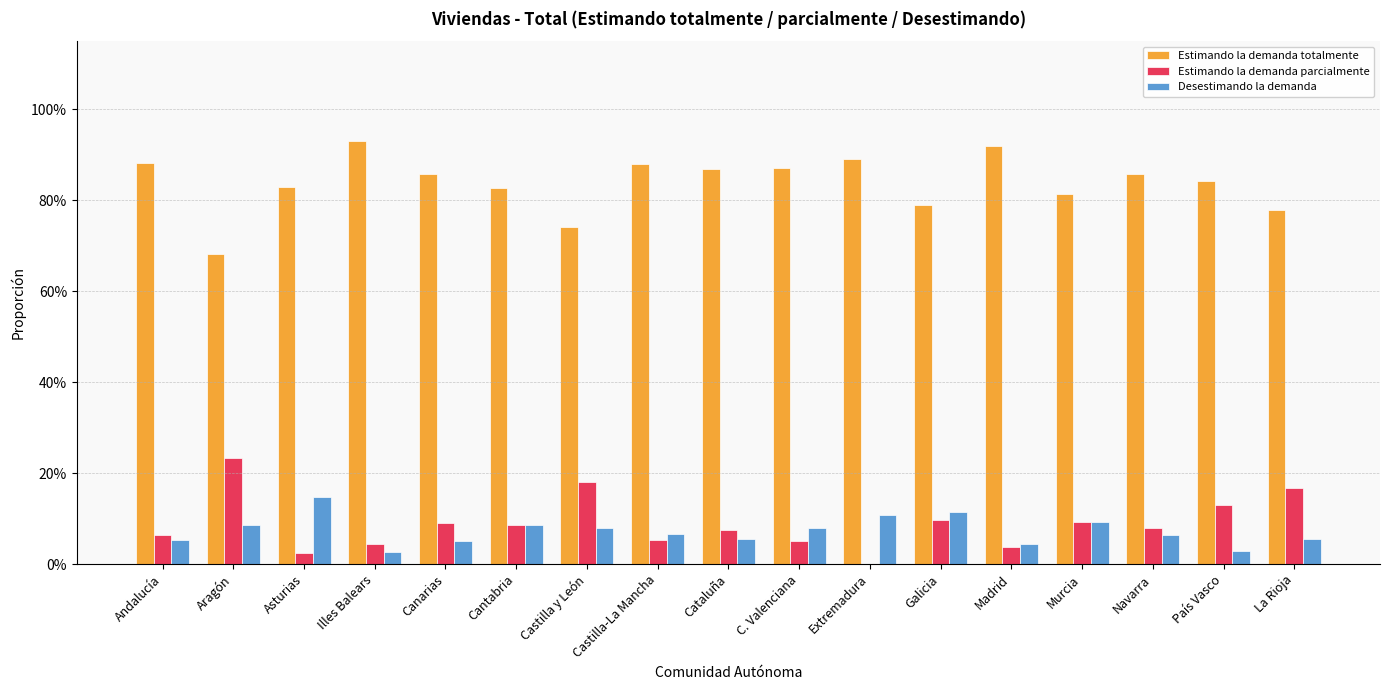

At which category does the chart reach its peak across all series?

Illes Balears